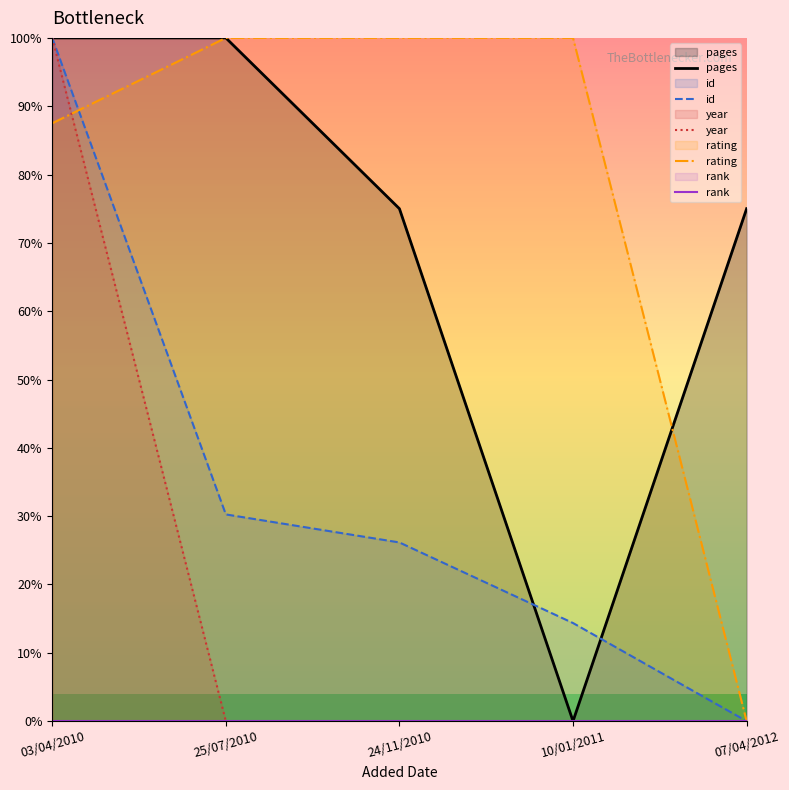

Where is rank nearest to the value 0?

03/04/2010